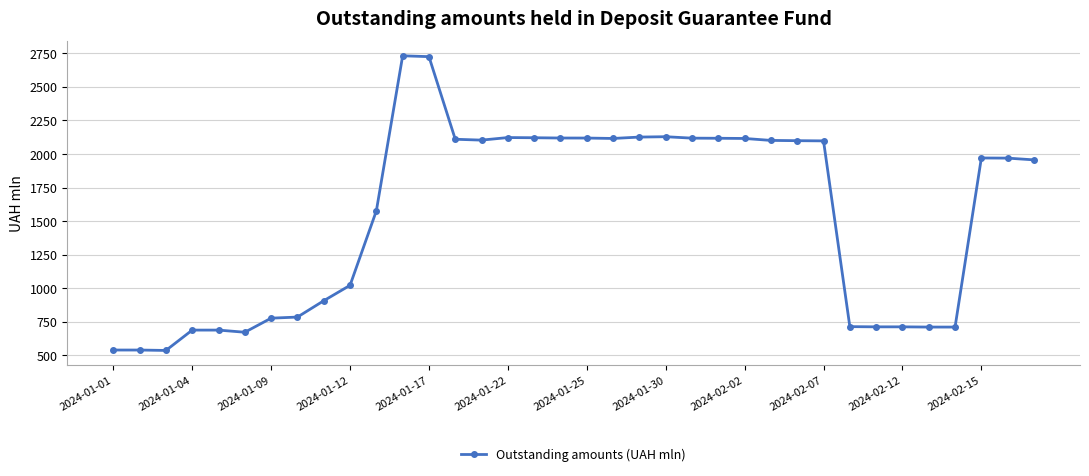

How many data points are less than 1970?

18